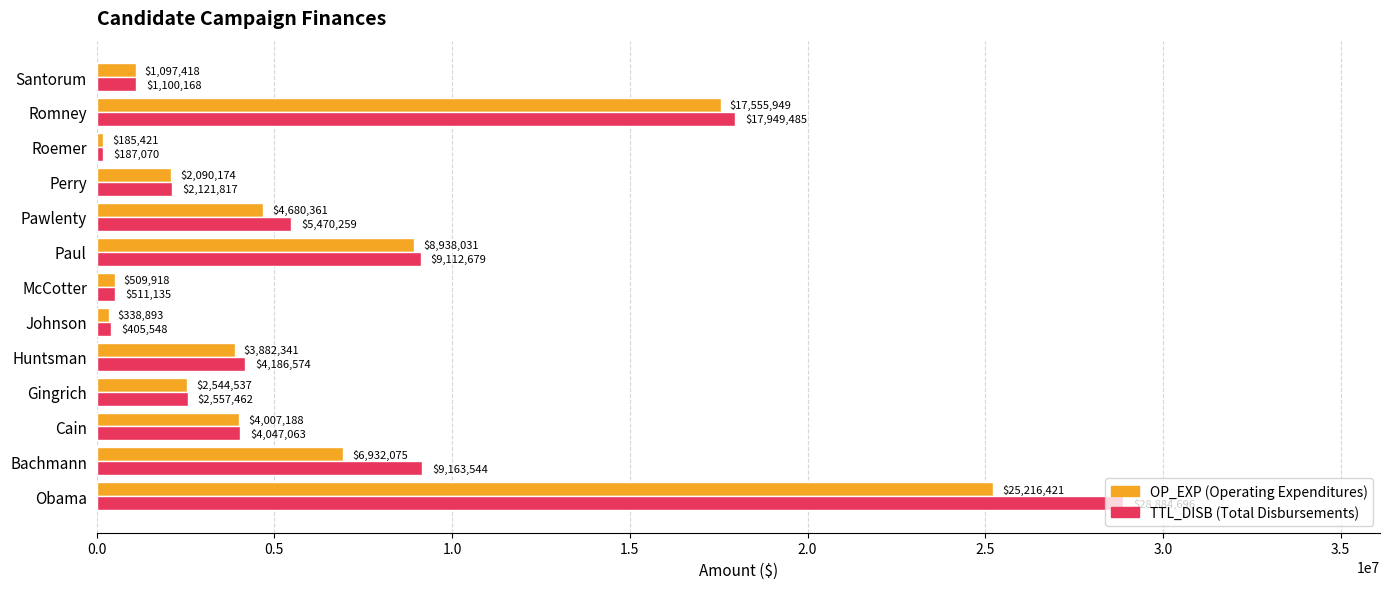

At which category is the sum across all series the highest?

Obama